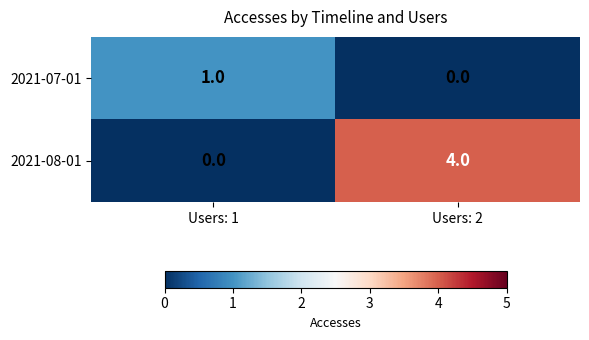

Rank the series by their average value, from lowest to highest.

2021-07-01, 2021-08-01